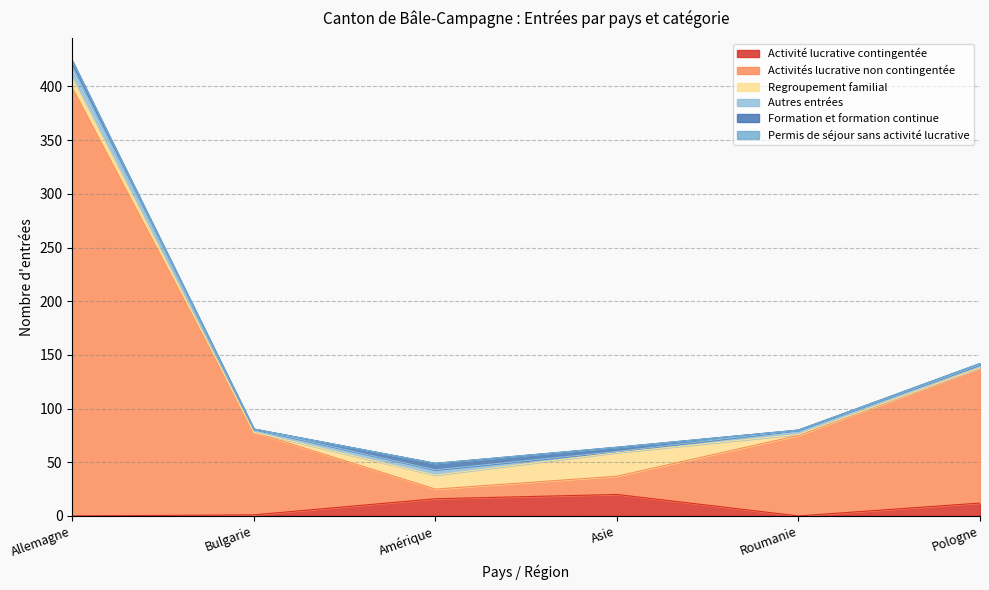

Where is the first local minimum for Regroupement familial?

Bulgarie